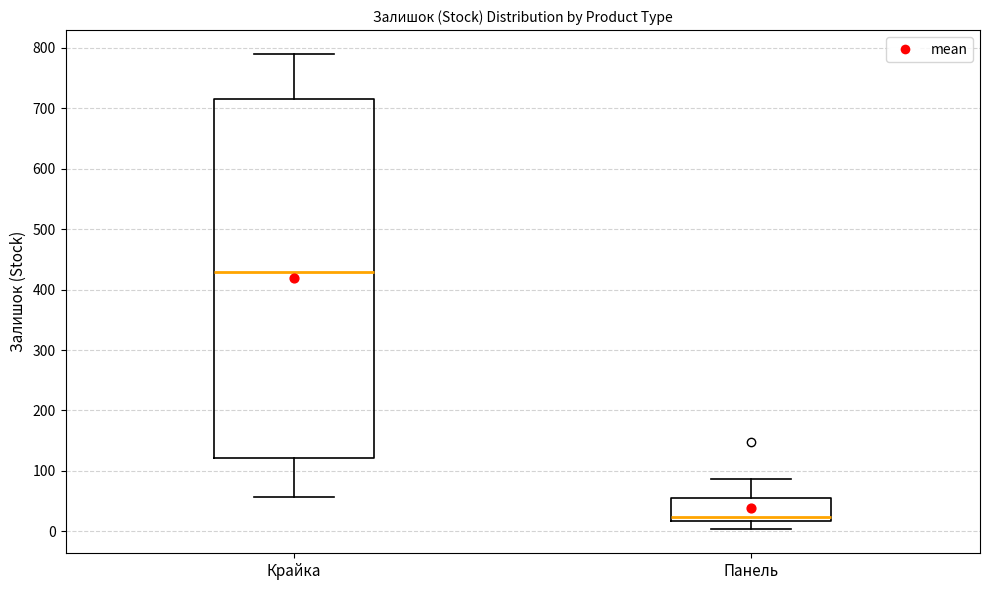

Reading left to right, read every box against the y-axis: the position of its median line, the range the box covers, and the ends of its whiskers. The values are not printed on the chart, so give them approximately, as read against the axis.

Крайка: median 430, box 120 to 720, whiskers 60 to 790
Панель: median 20 (just above the box's lower edge), box 20 to 60, whiskers 0 to 90